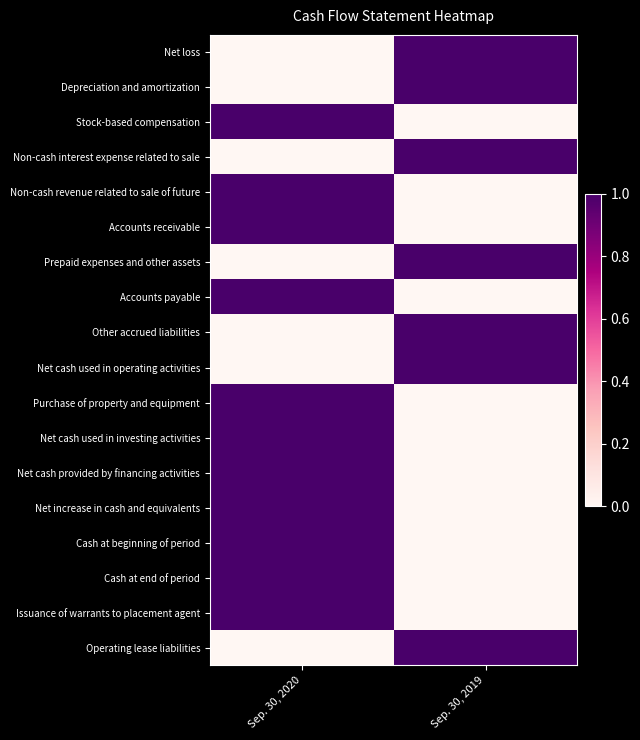

Rank the series by their maximum value, from lowest to highest.

Net loss, Depreciation and amortization, Stock-based compensation, Non-cash interest expense related to sale, Non-cash revenue related to sale of future, Accounts receivable, Prepaid expenses and other assets, Accounts payable, Other accrued liabilities, Net cash used in operating activities, Purchase of property and equipment, Net cash used in investing activities, Net cash provided by financing activities, Net increase in cash and equivalents, Cash at beginning of period, Cash at end of period, Issuance of warrants to placement agent, Operating lease liabilities